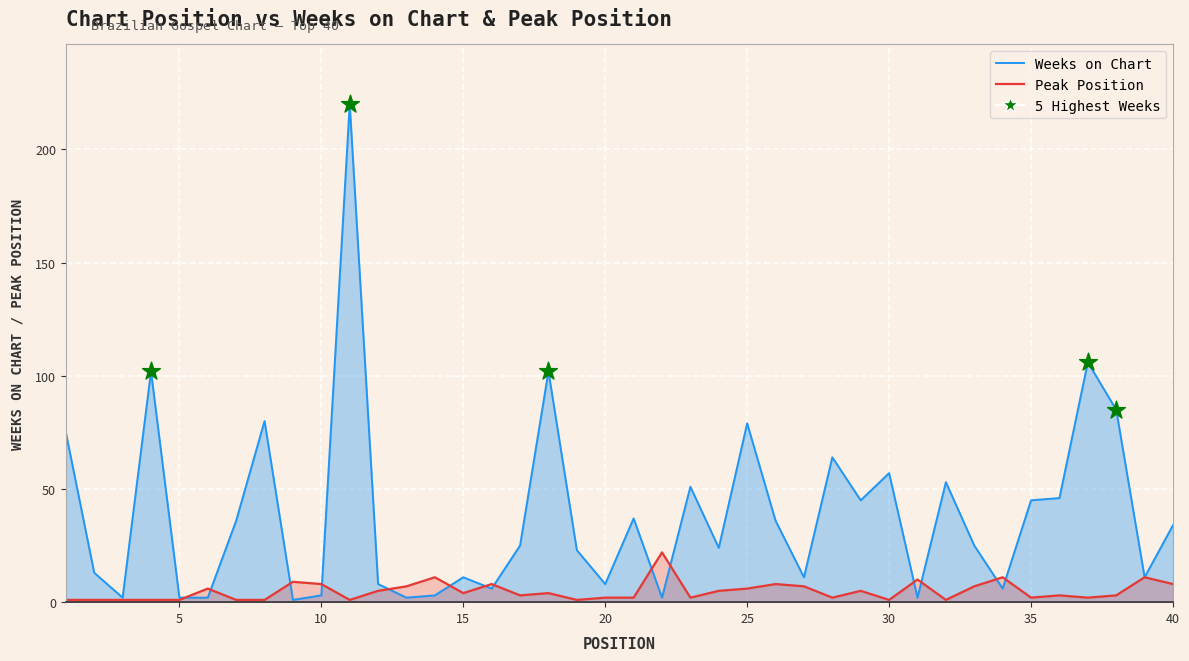

Which series has the largest Y range (max minus min)?

Weeks on Chart